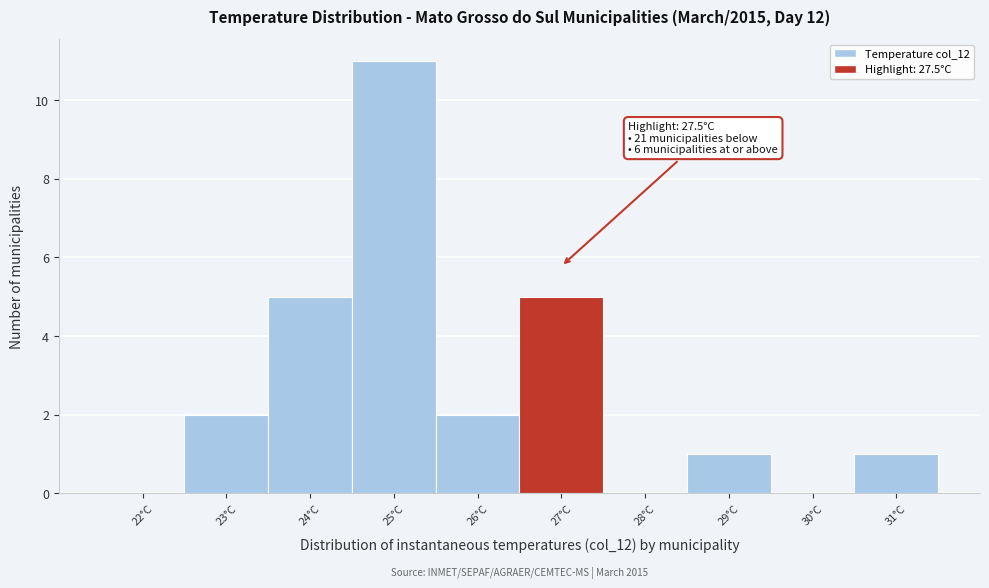

Reading right to left, list all the values displayed in this chart.

31°C=1	30°C=0	29°C=1	28°C=0	27°C=5	26°C=2	25°C=11	24°C=5	23°C=2	22°C=0